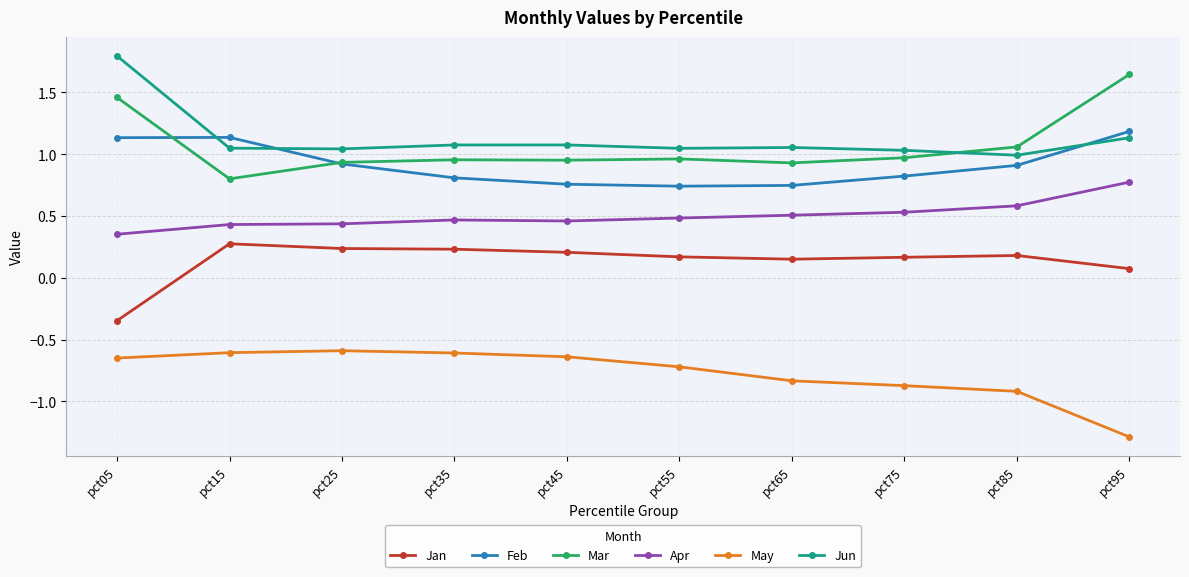

True or false: Jun has a value of 1.1 at pct95.

True